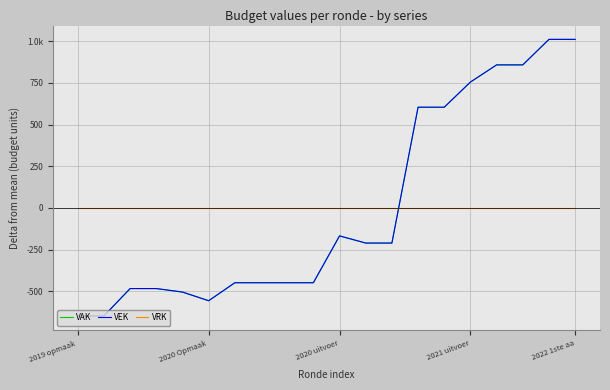

Is this an area chart (filled region under the line)?

No